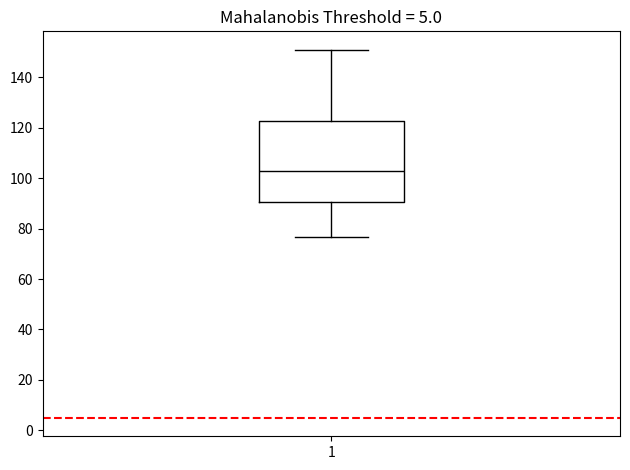

Where does the lower whisker of the box at x = 1 end on the y-axis? The values are not printed on the chart, so give them approximately, as read against the axis.

76